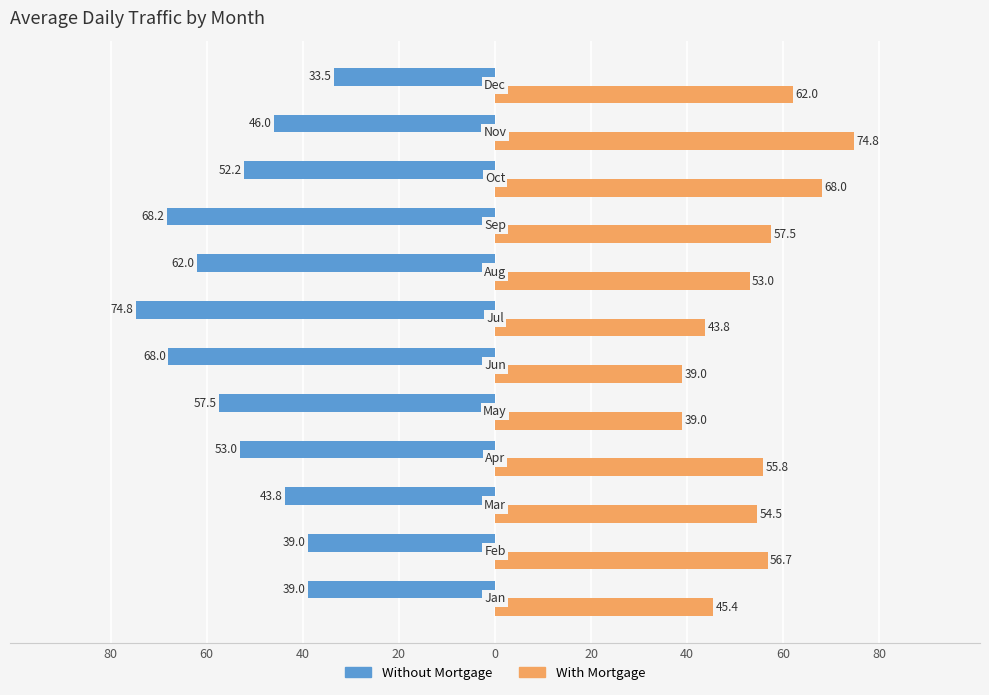

What is the difference between the second highest and second lowest values in the Without Mortgage series?

29.2